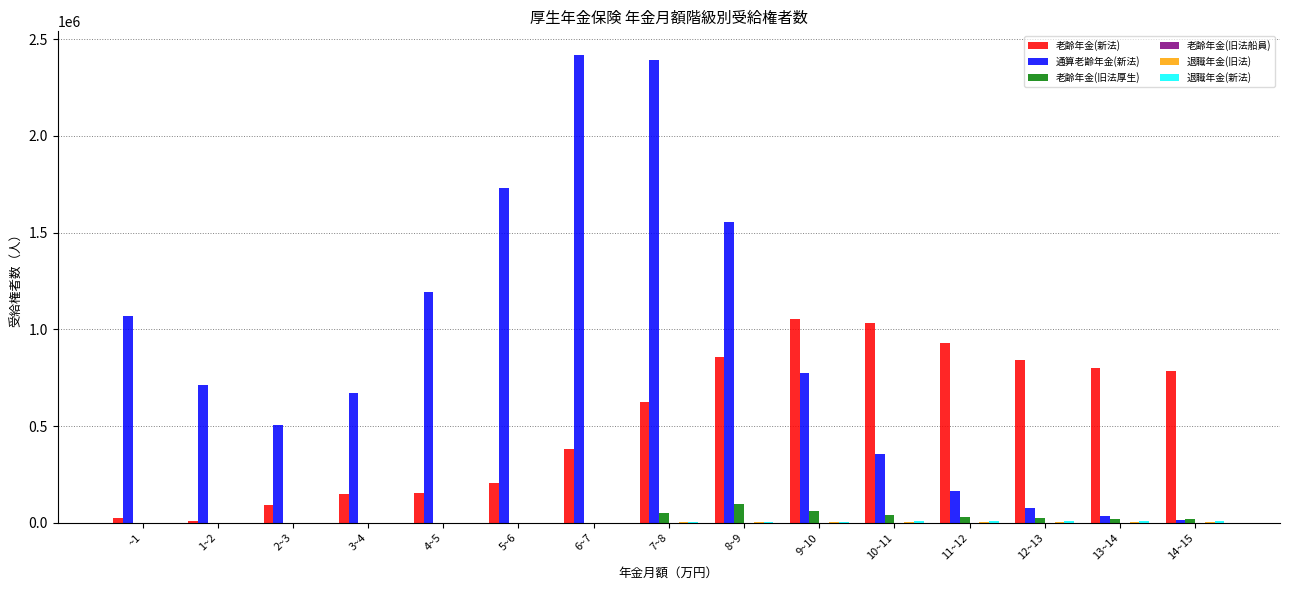

Which series changed the most between 1~2 and 7~8?

通算老齢年金(新法)